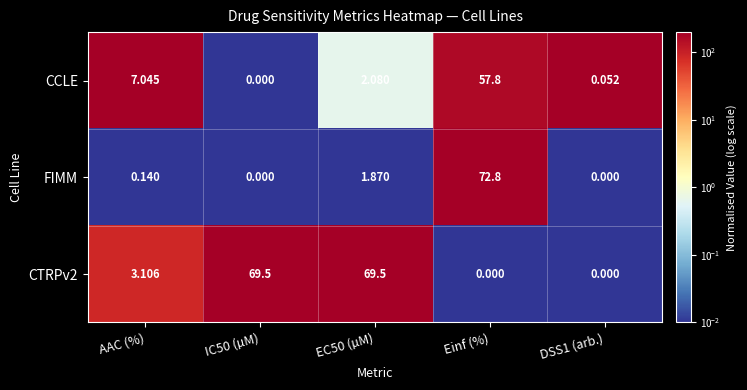

List the series in order of their peak value, lowest first.

CCLE, CTRPv2, FIMM